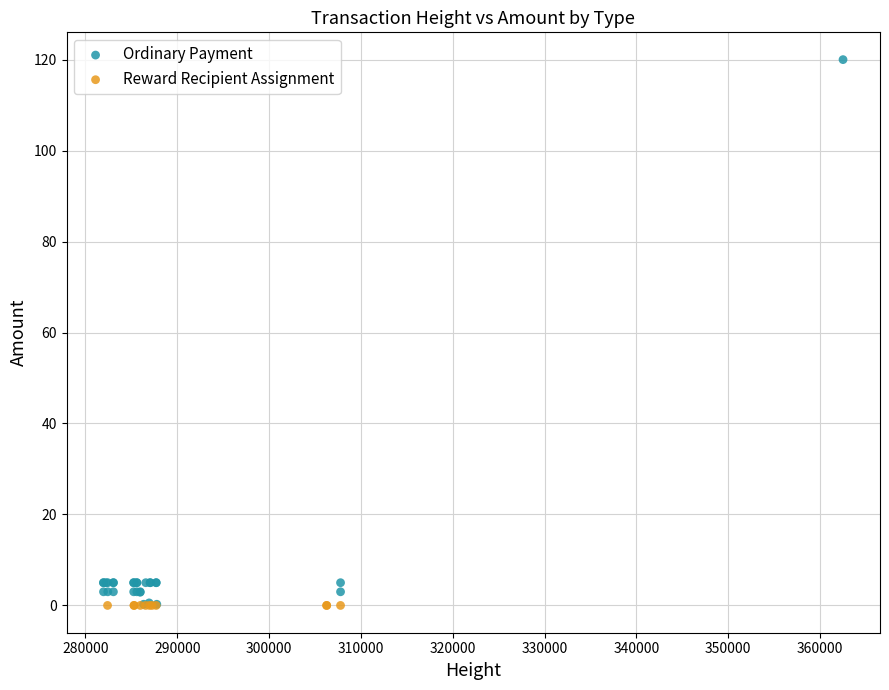

Which series reaches the maximum Y coordinate?

Ordinary Payment